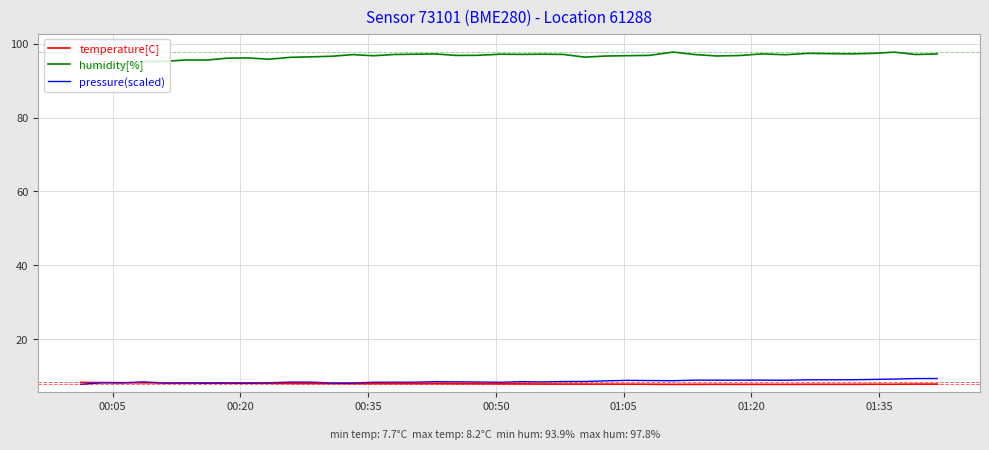

True or false: humidity[%] and temperature[C] cross at least once.

False